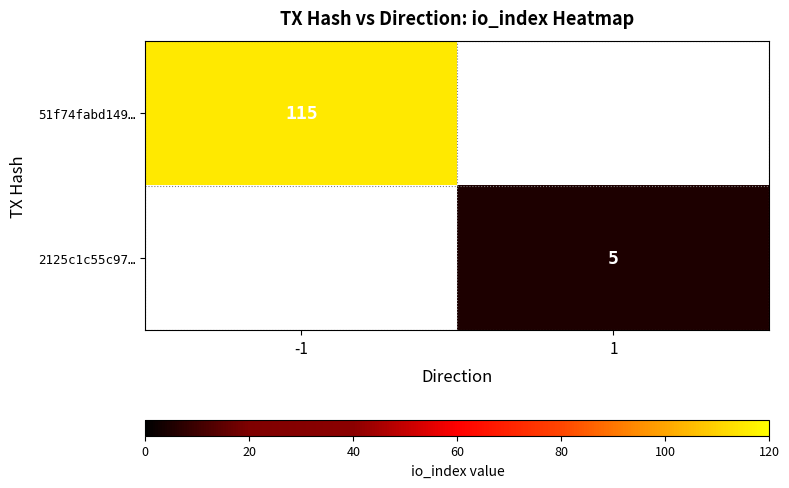

The 51f74fabd149… series shows 173 at -1. True or false?

False